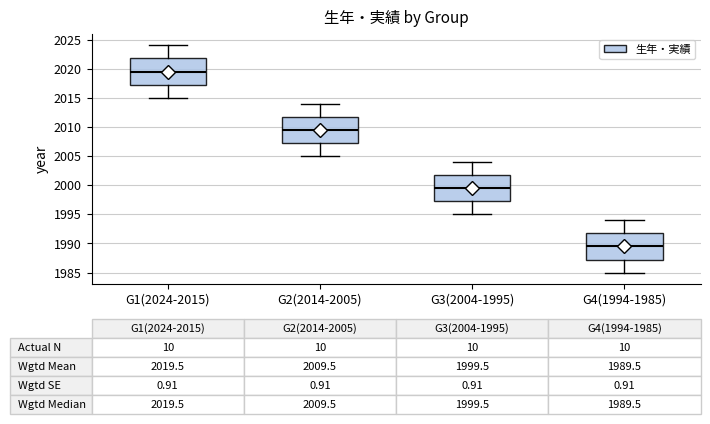

Which box has the lowest median line?

G4(1994-1985)